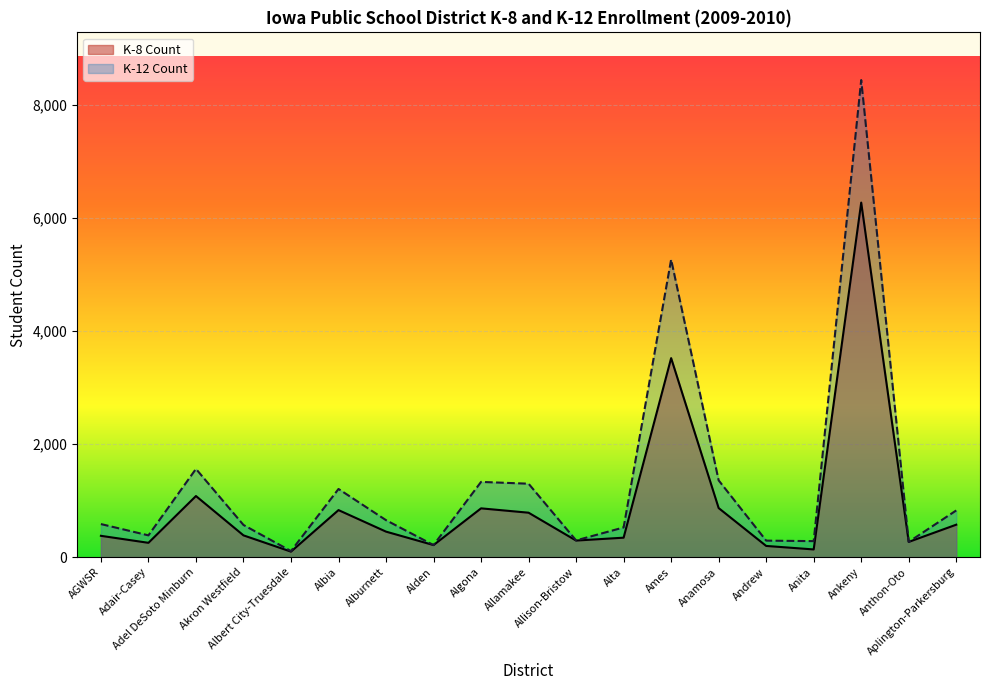

Does the chart display data point markers on the line(s)?

No